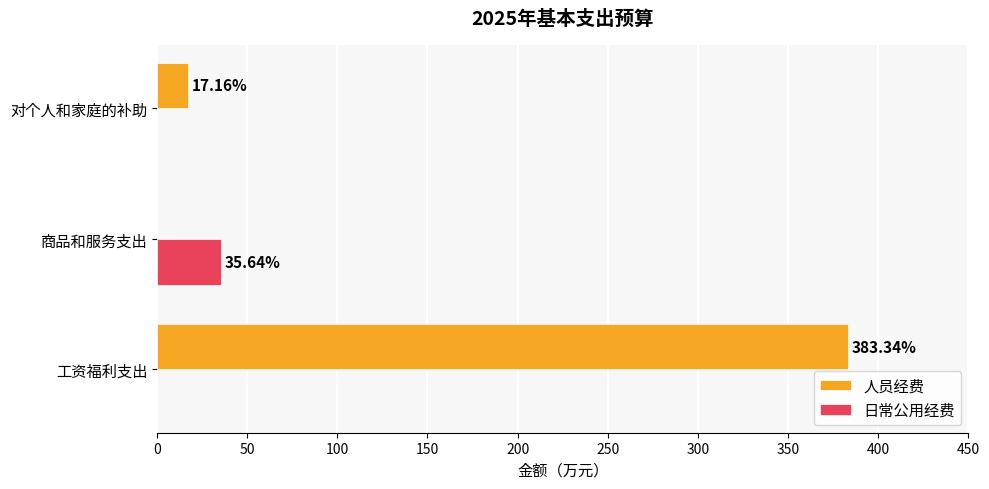

Which series has the largest total across all categories?

人员经费